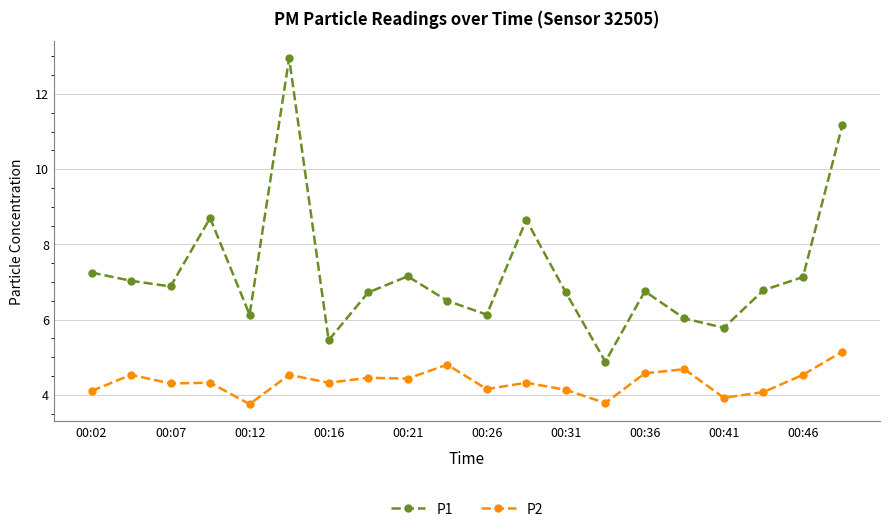

List the series in order of their peak value, highest first.

P1, P2